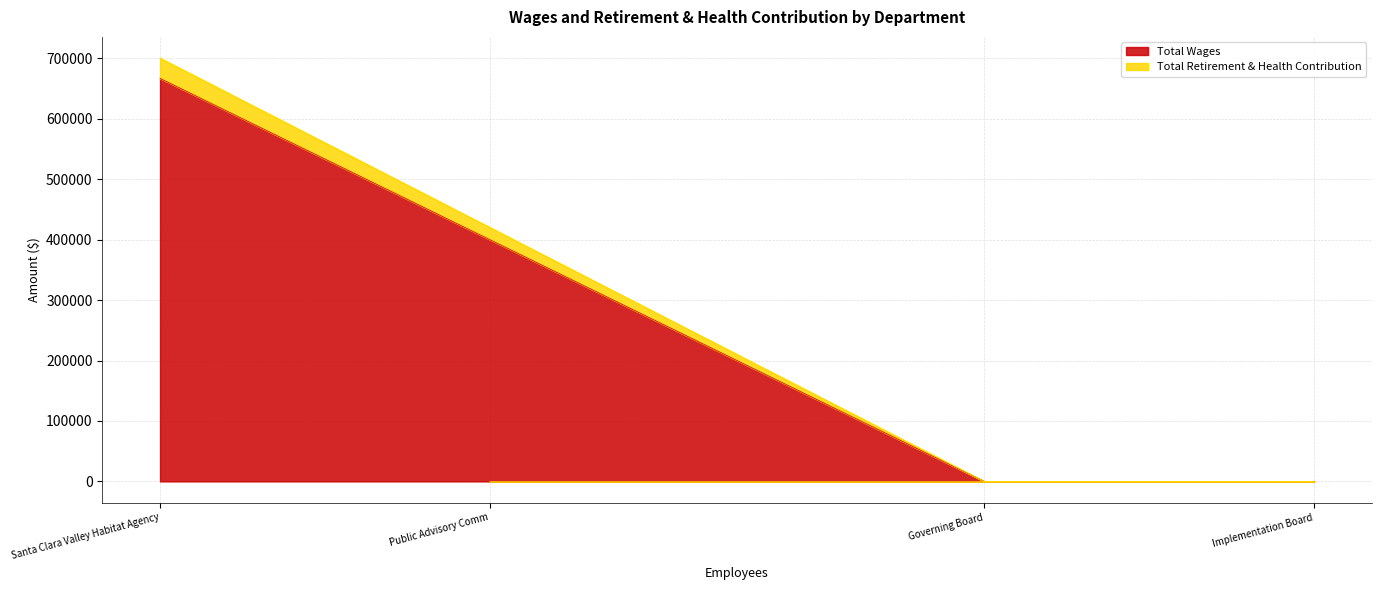

Is it true that Total Wages equals 0 at Governing Board?

True